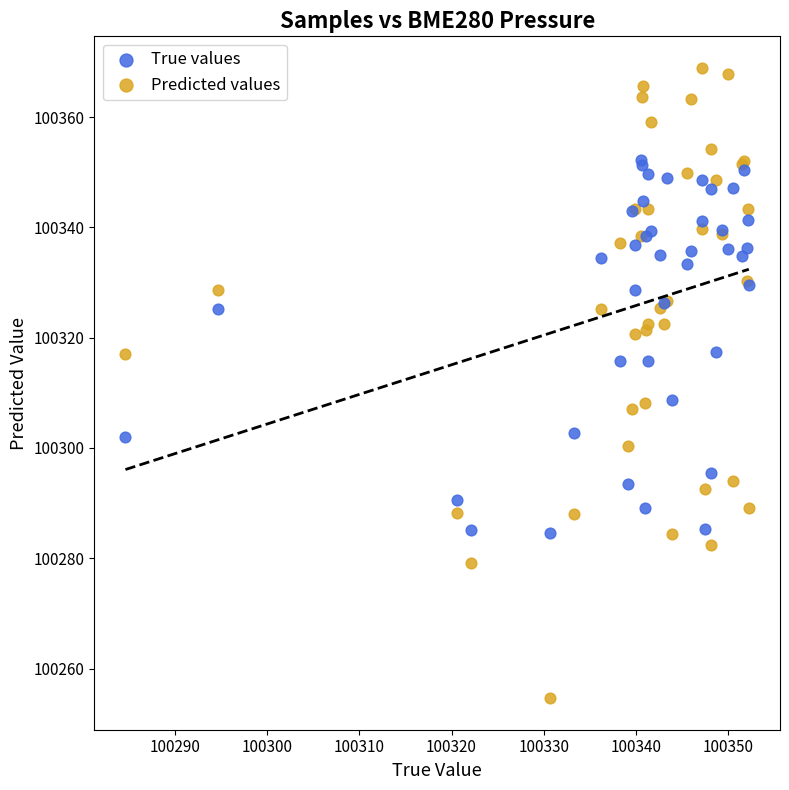

Which series contains the highest Y value?

Predicted values